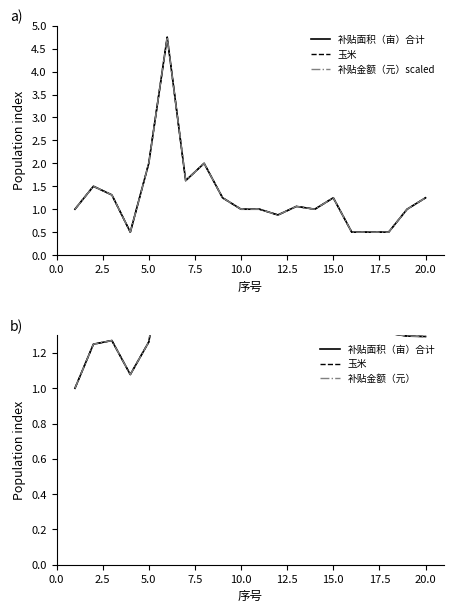

The value of 补贴面积（亩）合计 at 5.0 is 0.4. True or false?

False